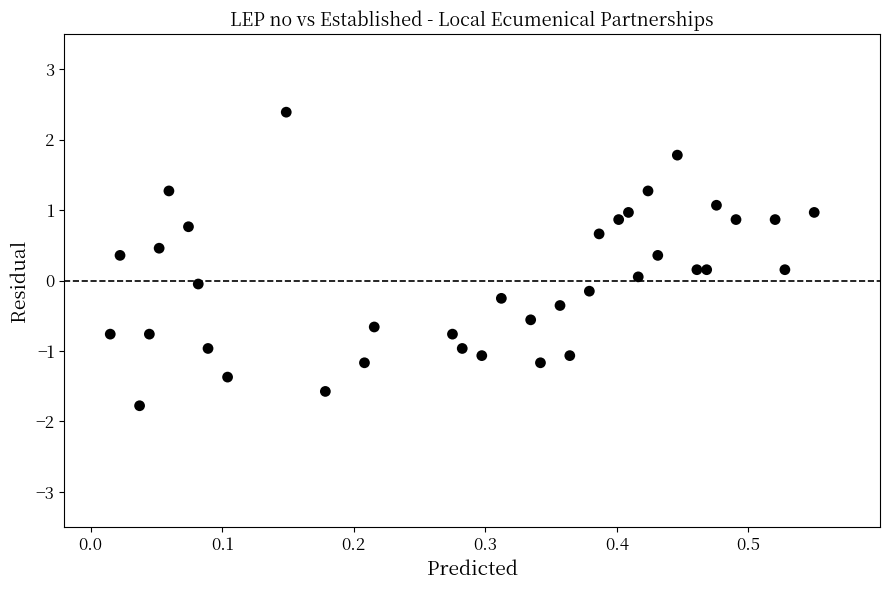

What is the range of Y values (max minus min)?

4.2